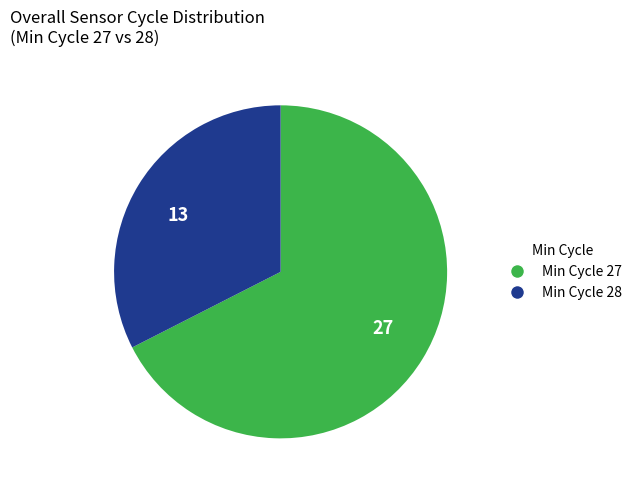

Between 13 and 27, which is larger?

27